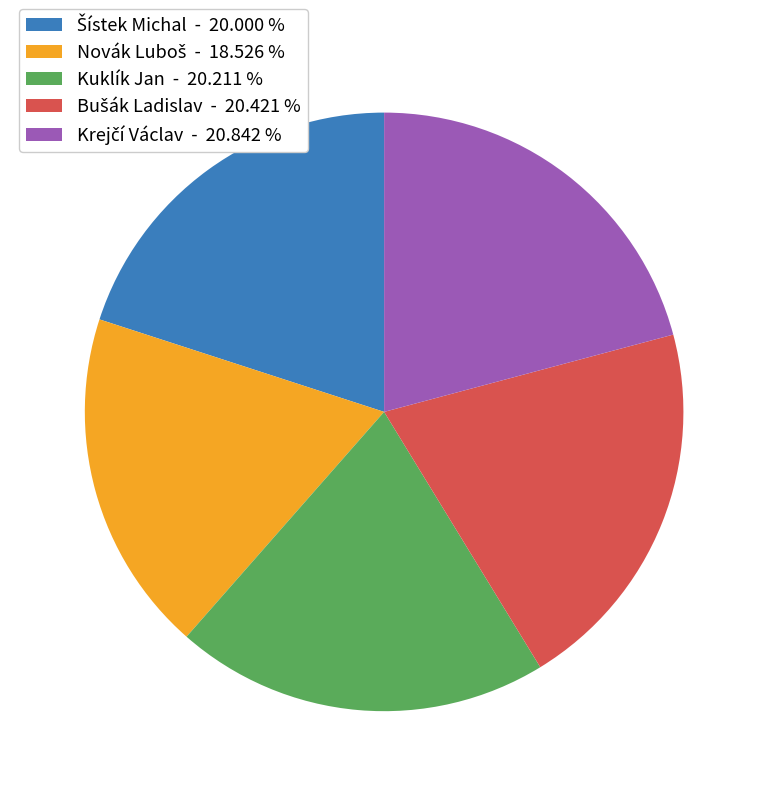

Does any single category account for the majority?

No